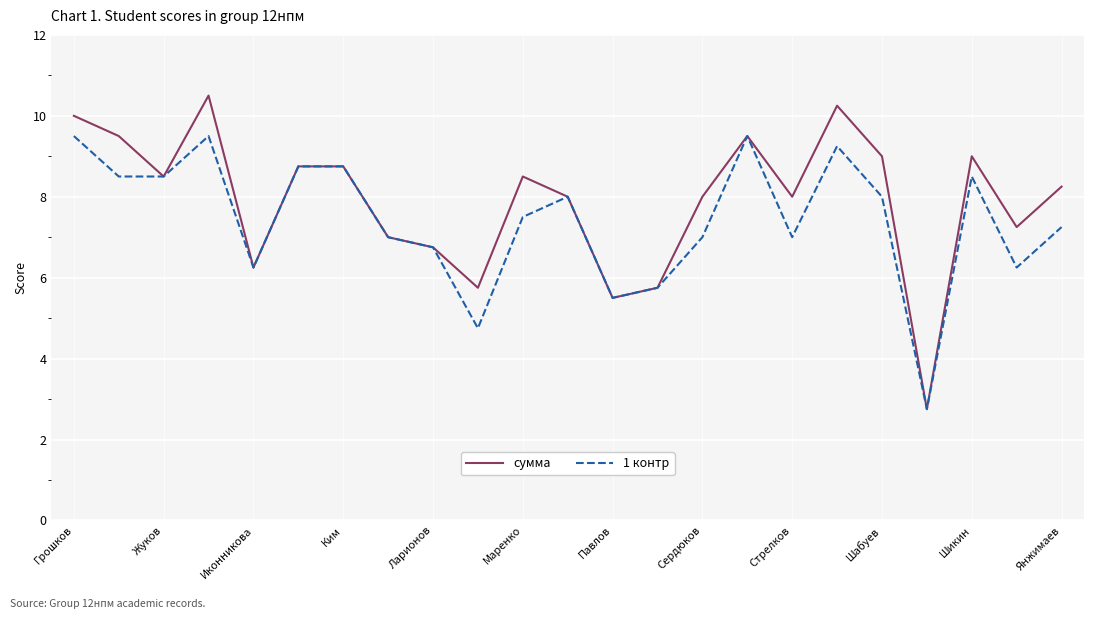

What is the lowest value of the сумма series?

2.8